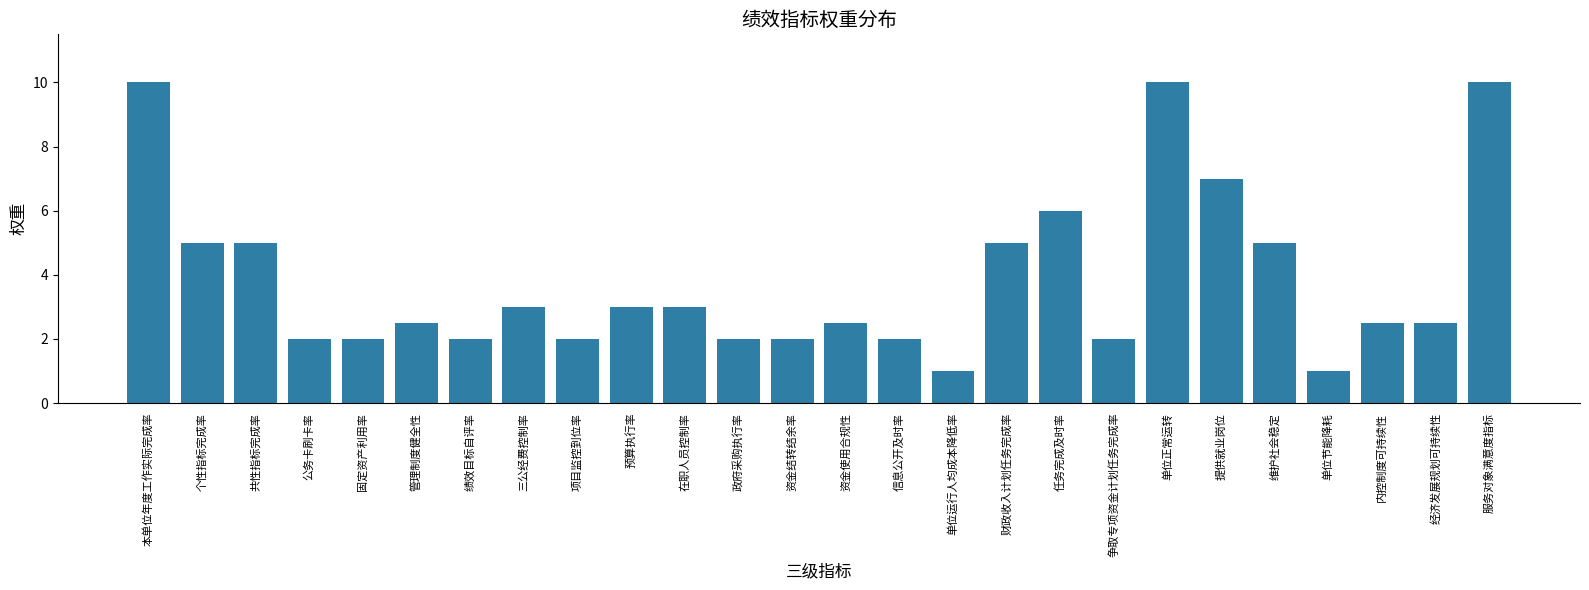

What is the minimum value shown in the chart?

1.0